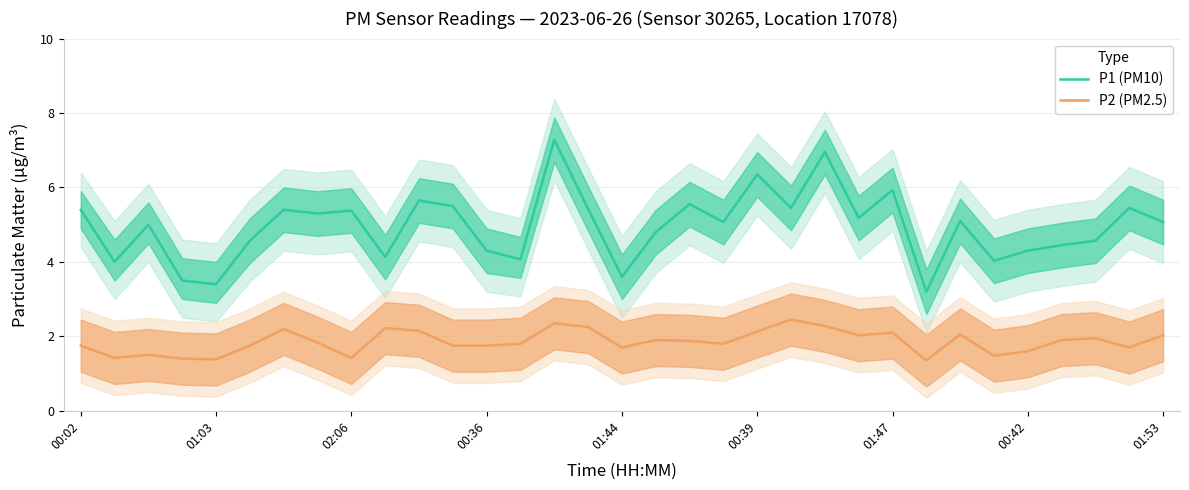

The P2 (PM2.5) series shows 1.6 at 00:42. True or false?

True